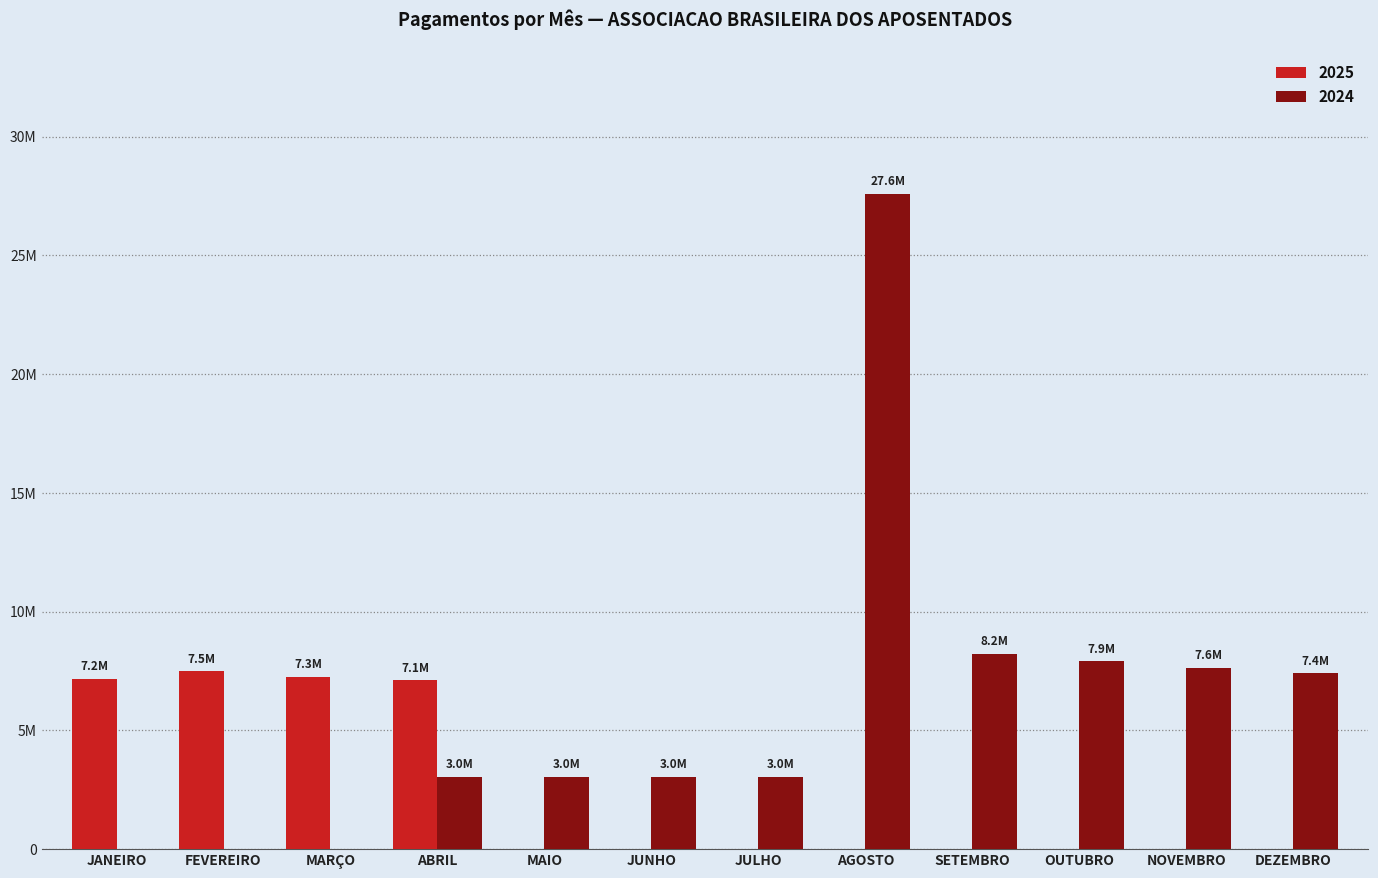

Does the chart contain stacked bars?

No